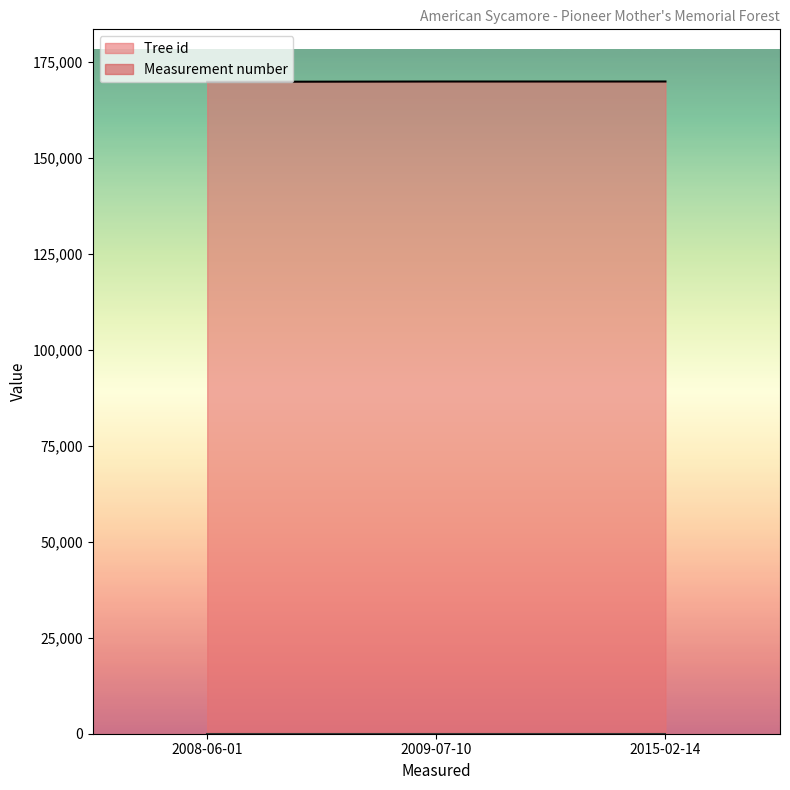

What is the sum of all Tree id values?

509741.0